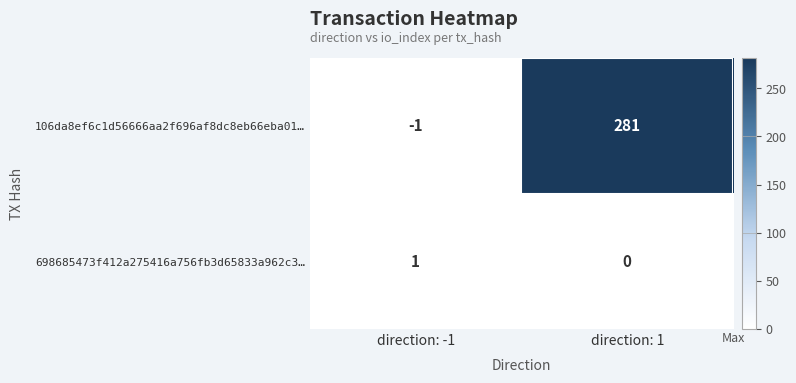

Rank the series at direction: -1 from highest to lowest value.

698685473f412a275416a756fb3d65833a962c3…, 106da8ef6c1d56666aa2f696af8dc8eb66eba01…